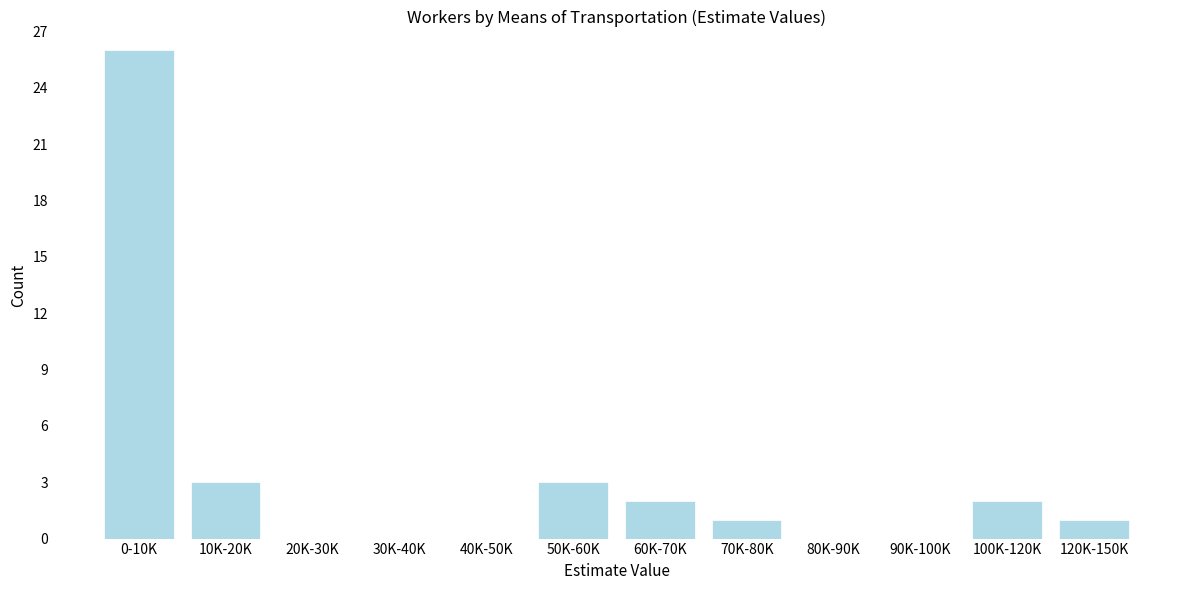

Reading left to right, what are all the values shown in this chart?

0-10K=26	10K-20K=3	20K-30K=0	30K-40K=0	40K-50K=0	50K-60K=3	60K-70K=2	70K-80K=1	80K-90K=0	90K-100K=0	100K-120K=2	120K-150K=1